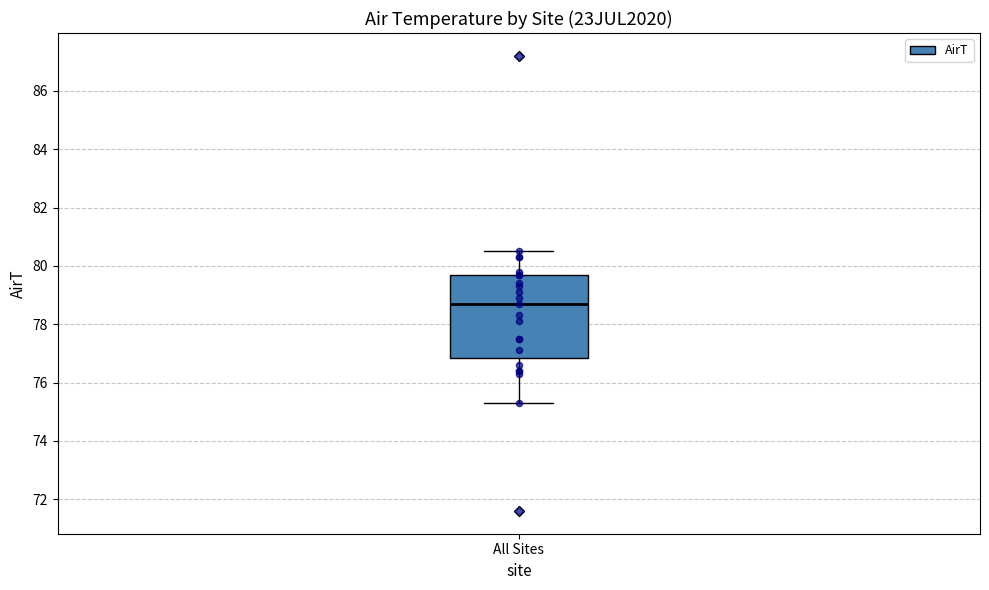

Where is the upper edge of the box for All Sites on the y-axis? The values are not printed on the chart, so give them approximately, as read against the axis.

79.8